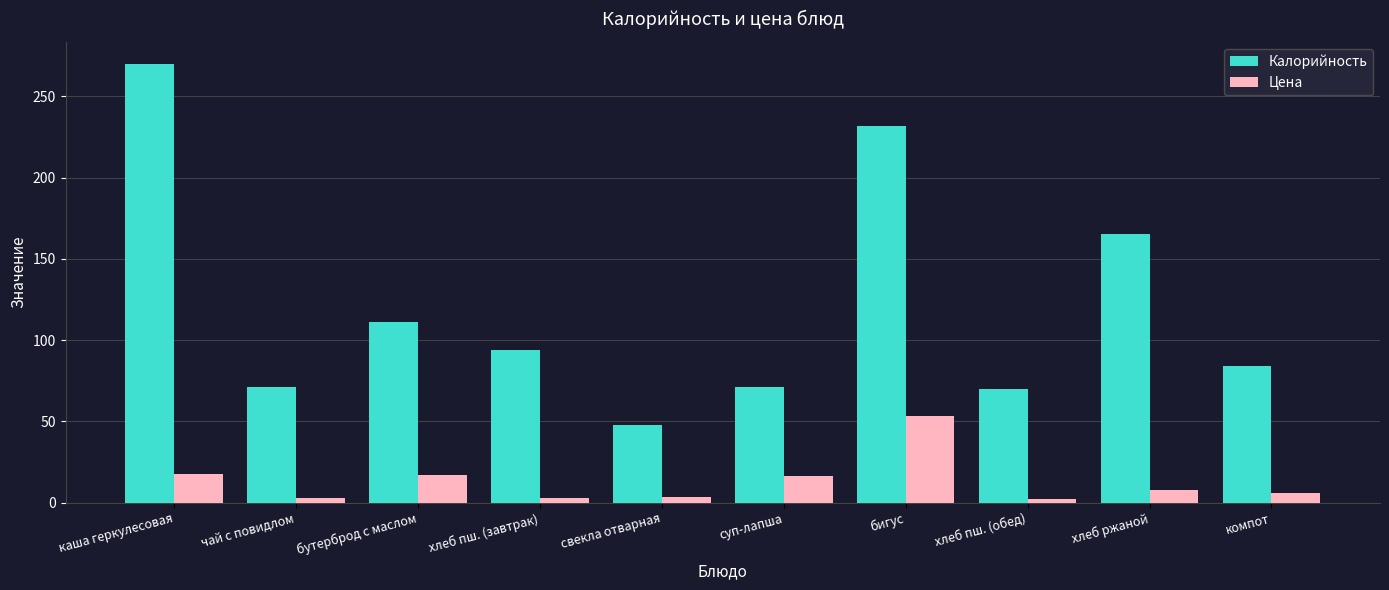

What is the difference between the Калорийность values at каша геркулесовая and компот?

186.0